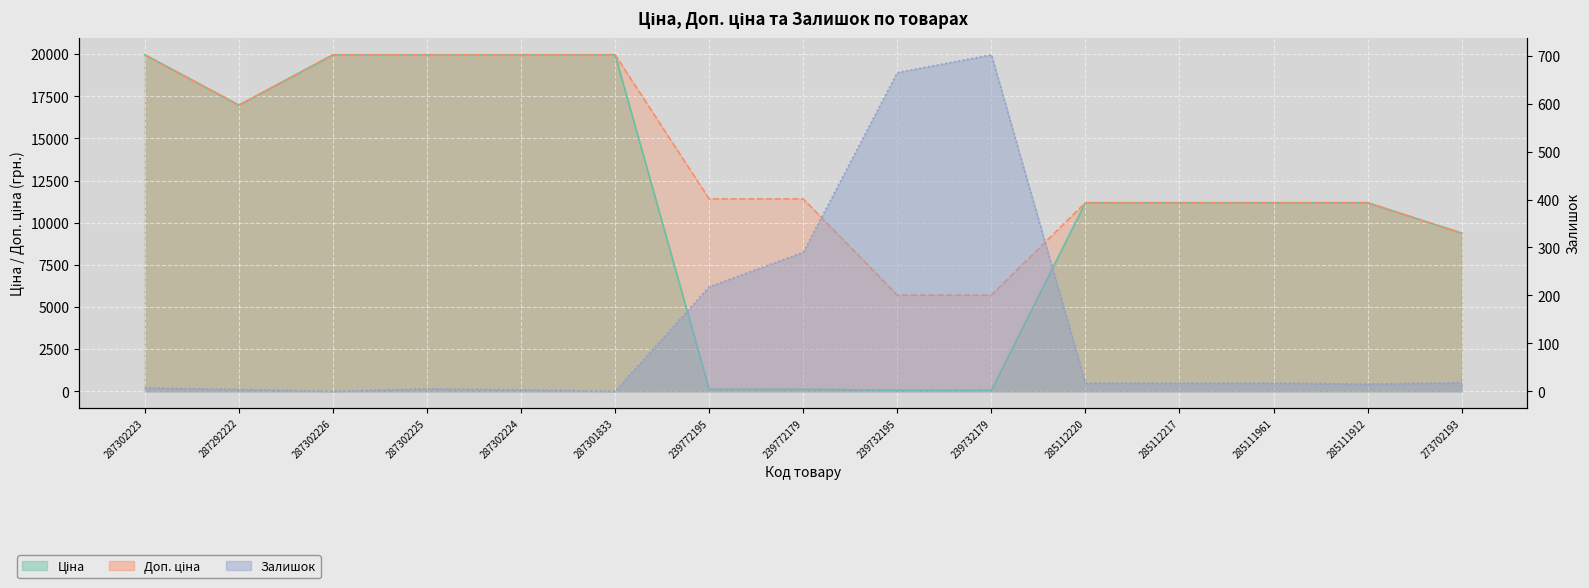

What is the total value across all series at 287302223?

39935.3